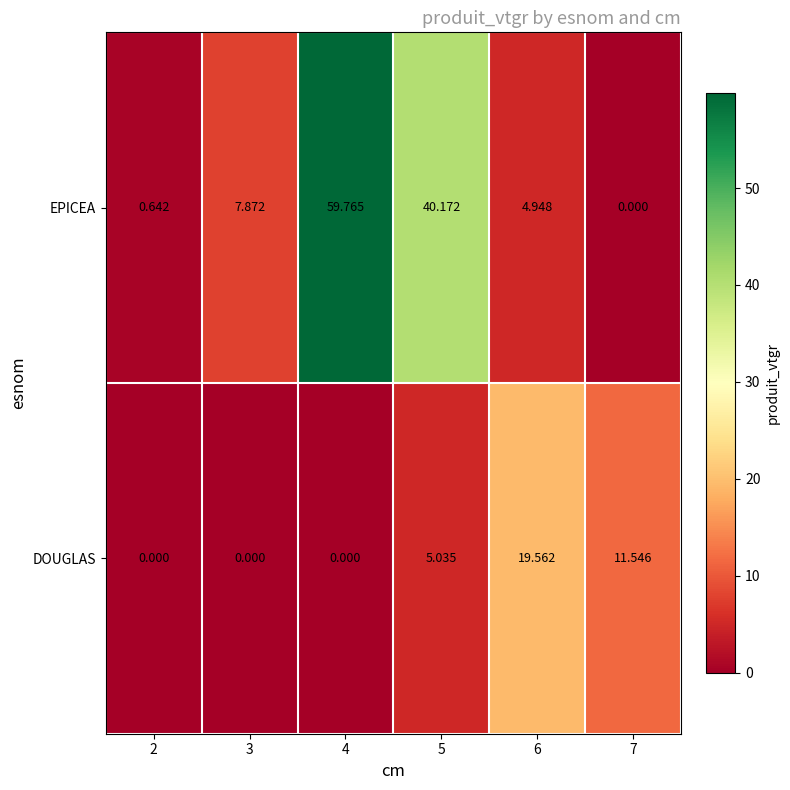

Which series has the largest total across all categories?

EPICEA